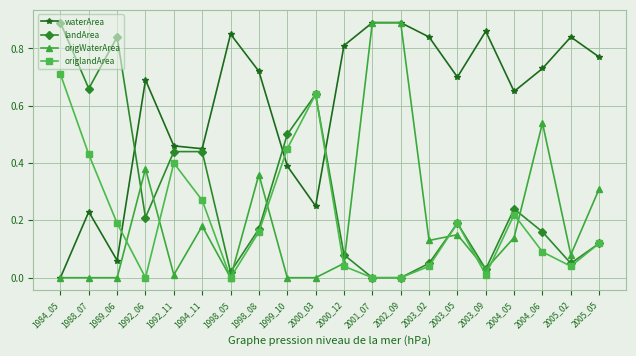

Where is the first local minimum for origlandArea?

1992_06